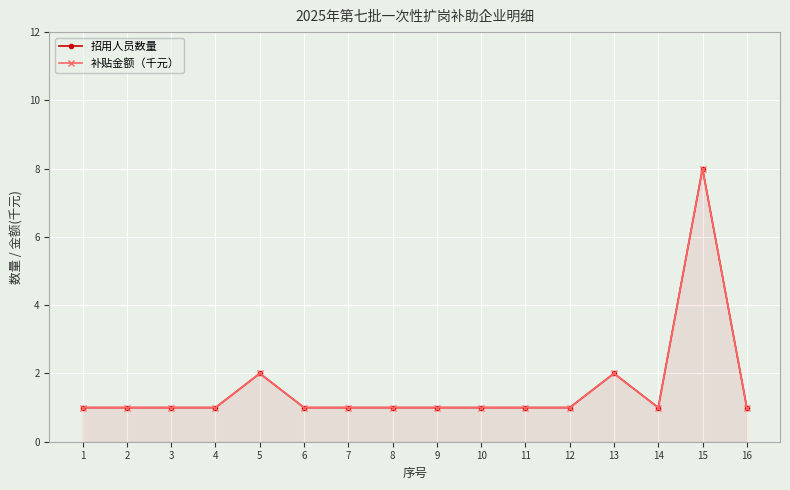

How many interior local peaks does the 招用人员数量 series have?

3